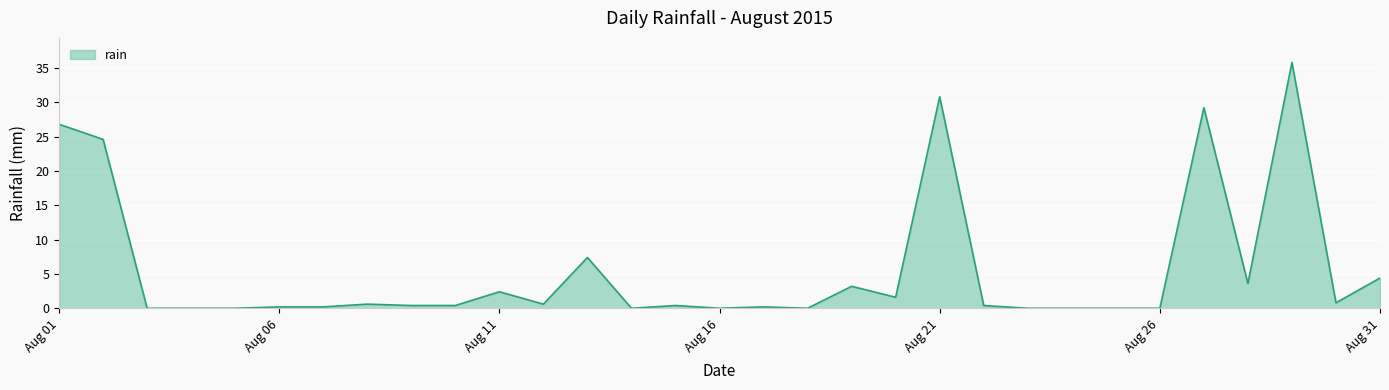

What is the average value?

5.6